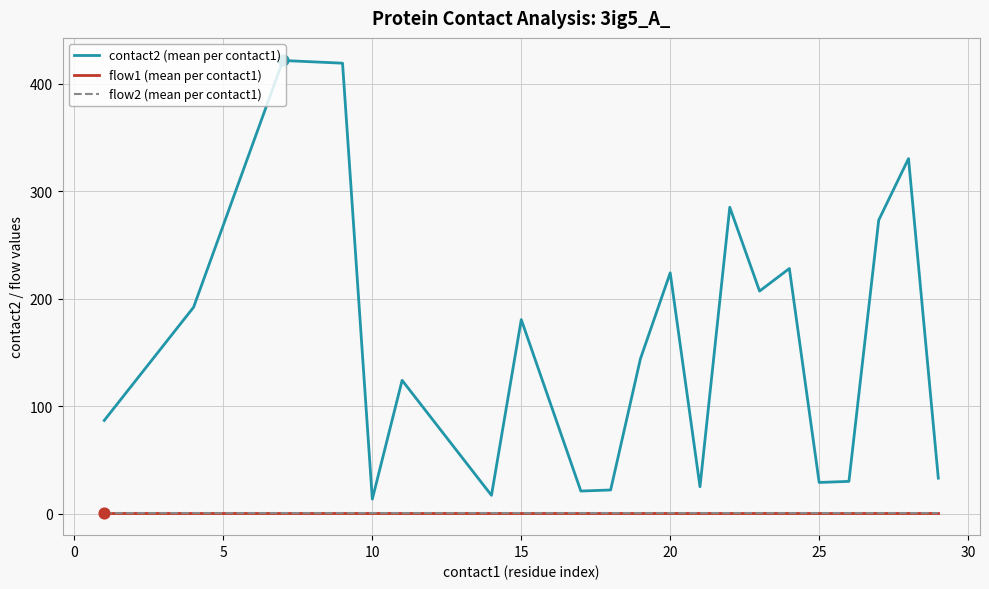

At how many categories does at least one series exceed 55?

13